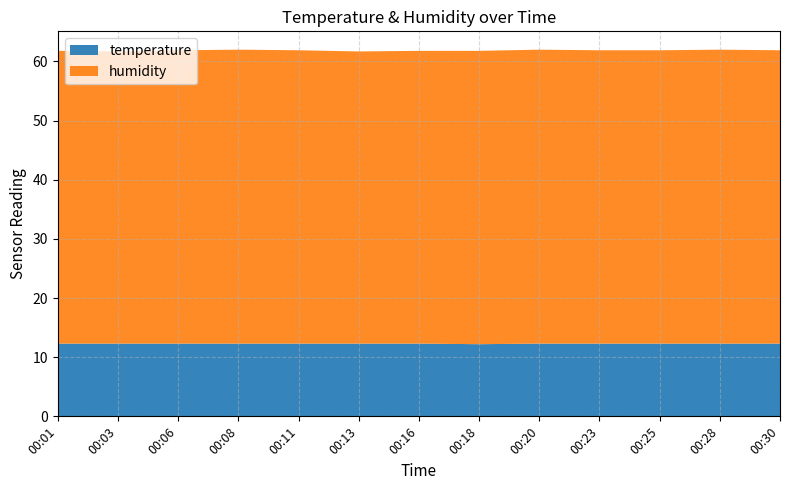

Reading left to right, transcribe all the data shown in this chart.

temperature: 00:01=12.3	00:03=12.3	00:06=12.3	00:08=12.3	00:11=12.3	00:13=12.3	00:16=12.3	00:18=12.2	00:20=12.3	00:23=12.3	00:25=12.3	00:28=12.3	00:30=12.3
humidity: 00:01=49.5	00:03=49.4	00:06=49.6	00:08=49.7	00:11=49.6	00:13=49.4	00:16=49.5	00:18=49.6	00:20=49.7	00:23=49.6	00:25=49.6	00:28=49.7	00:30=49.6